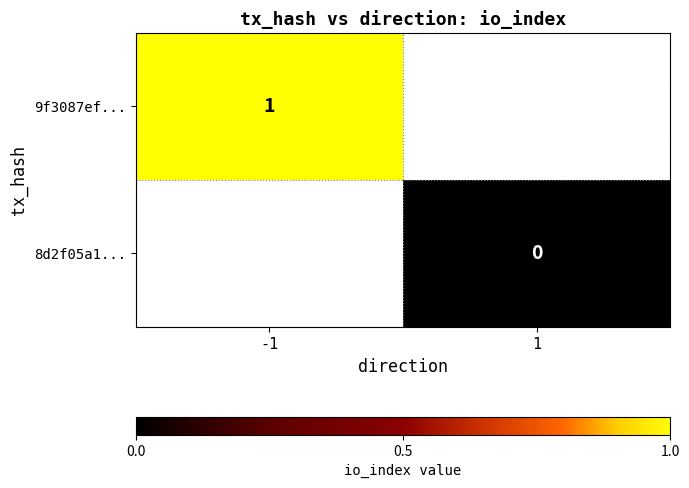

Is the value of 9f3087ef... at -1 greater than the value of 8d2f05a1... at 1?

Yes